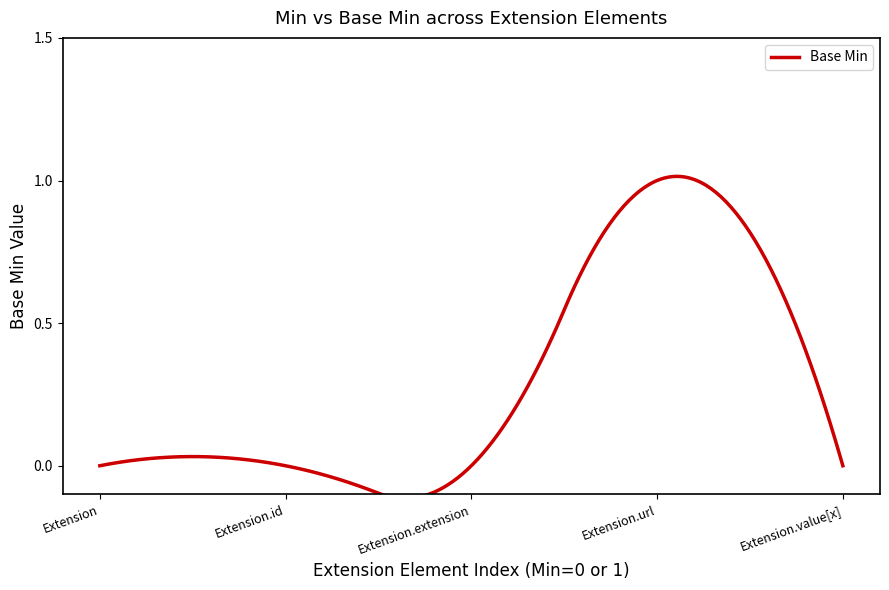

What is the difference between the maximum and minimum values?

1.1